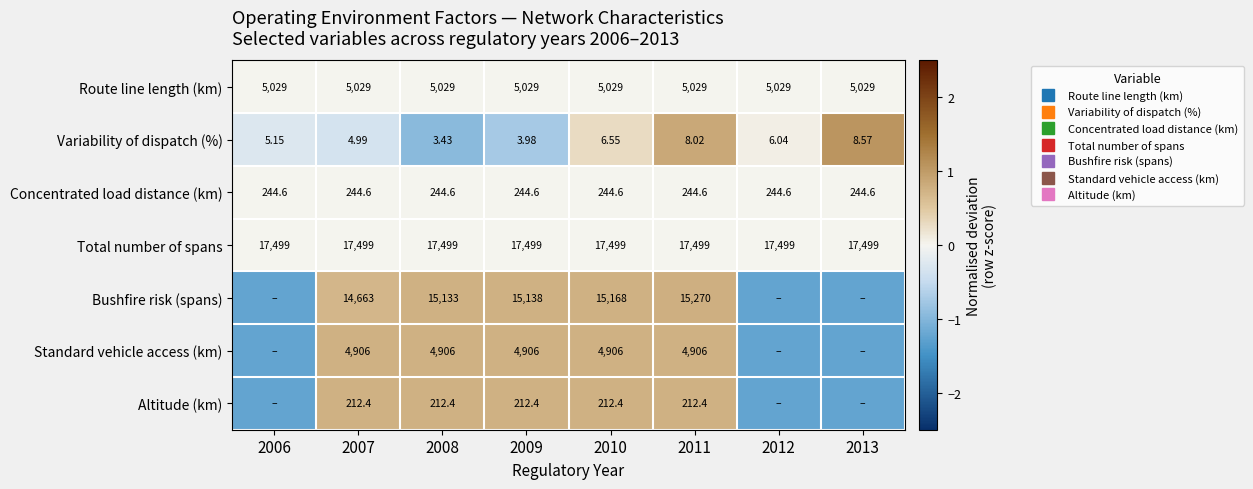

At which category is the sum across all series the highest?

2011